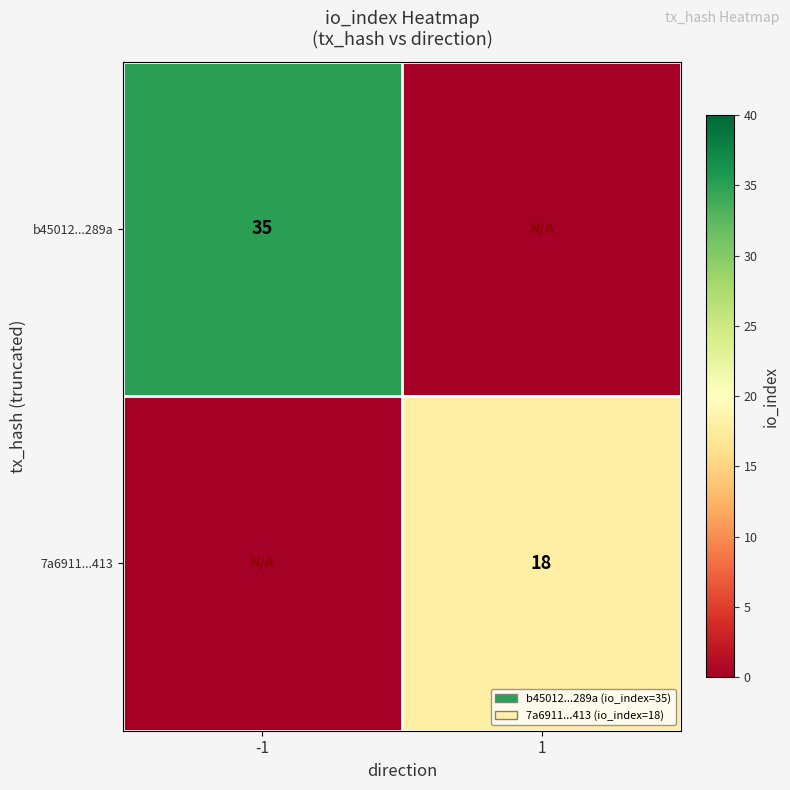

The value of 7a6911...413 at 1 is 18. True or false?

True